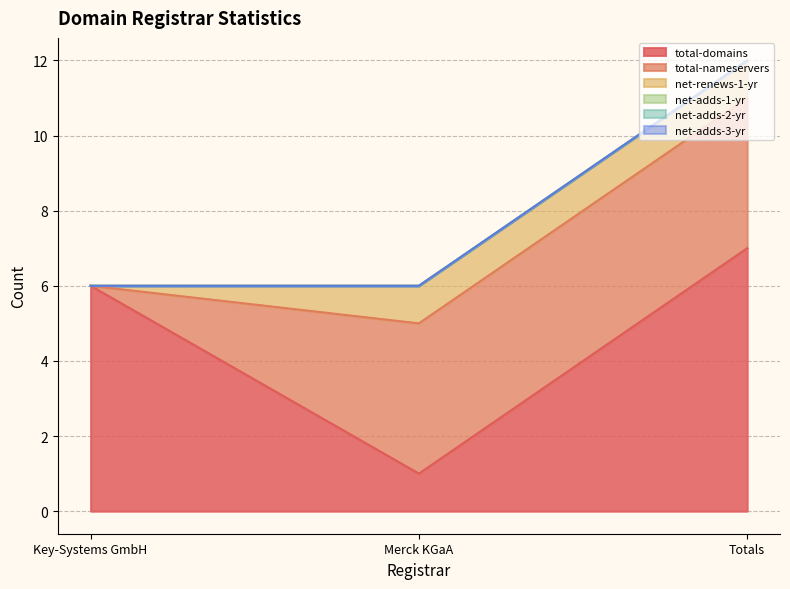

Reading right to left, transcribe all the data shown in this chart.

total-domains: Totals=7	Merck KGaA=1	Key-Systems GmbH=6
total-nameservers: Totals=4	Merck KGaA=4	Key-Systems GmbH=0
net-renews-1-yr: Totals=1	Merck KGaA=1	Key-Systems GmbH=0
net-adds-1-yr: Totals=0	Merck KGaA=0	Key-Systems GmbH=0
net-adds-2-yr: Totals=0	Merck KGaA=0	Key-Systems GmbH=0
net-adds-3-yr: Totals=0	Merck KGaA=0	Key-Systems GmbH=0